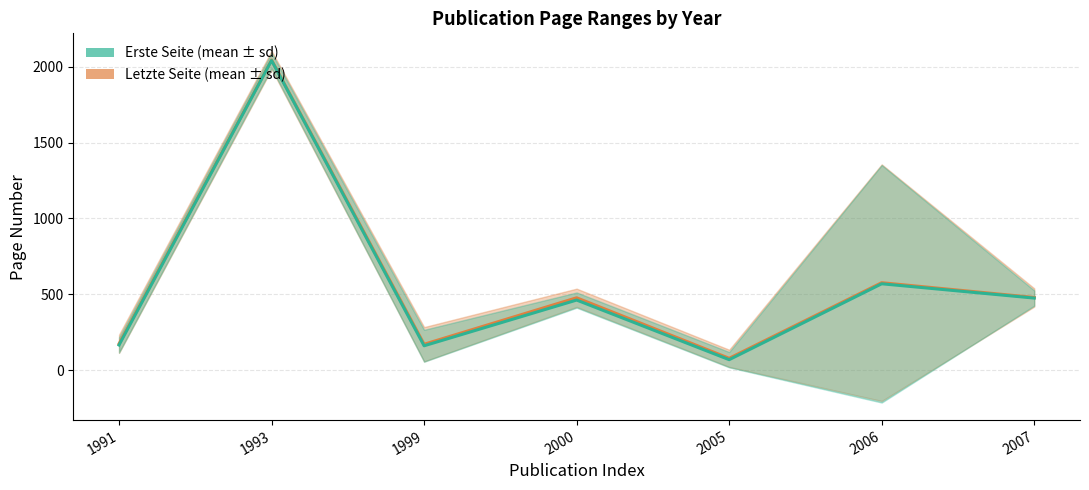

At how many categories does at least one series exceed 503?

2